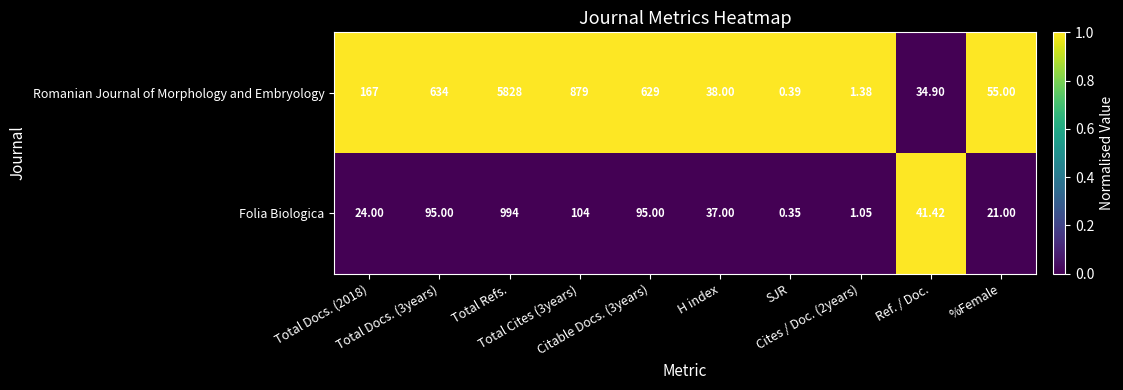

List the series in order of their peak value, highest first.

Romanian Journal of Morphology and Embryology, Folia Biologica